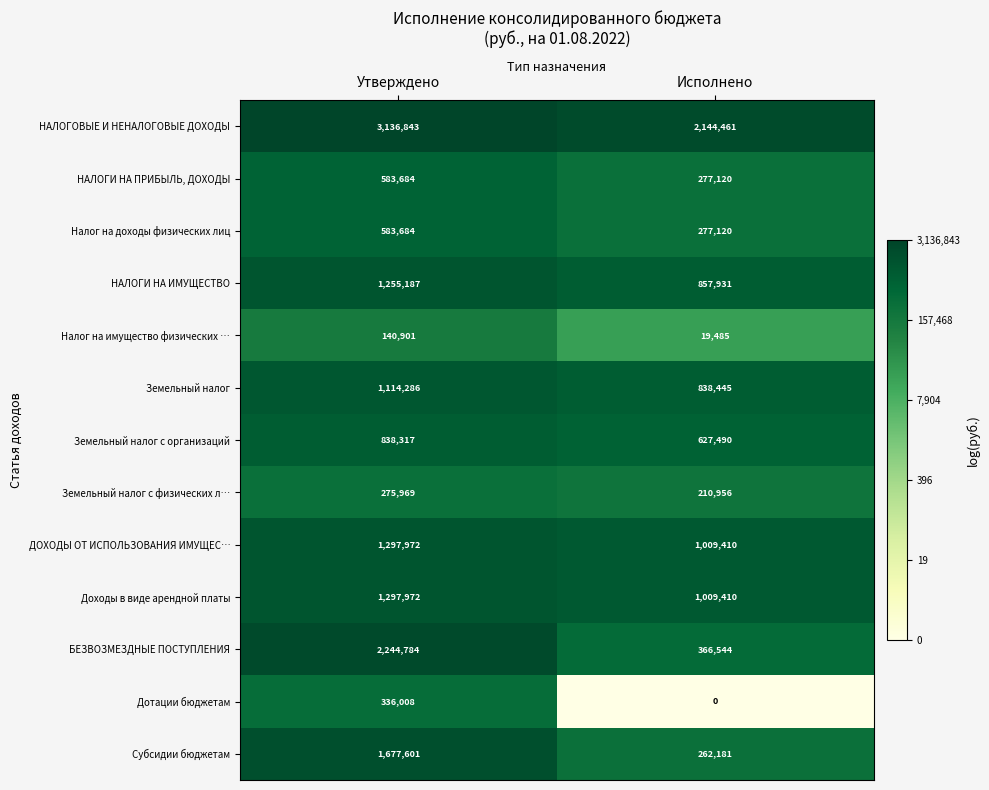

What value does the НАЛОГИ НА ПРИБЫЛЬ, ДОХОДЫ series have at Исполнено?

277120